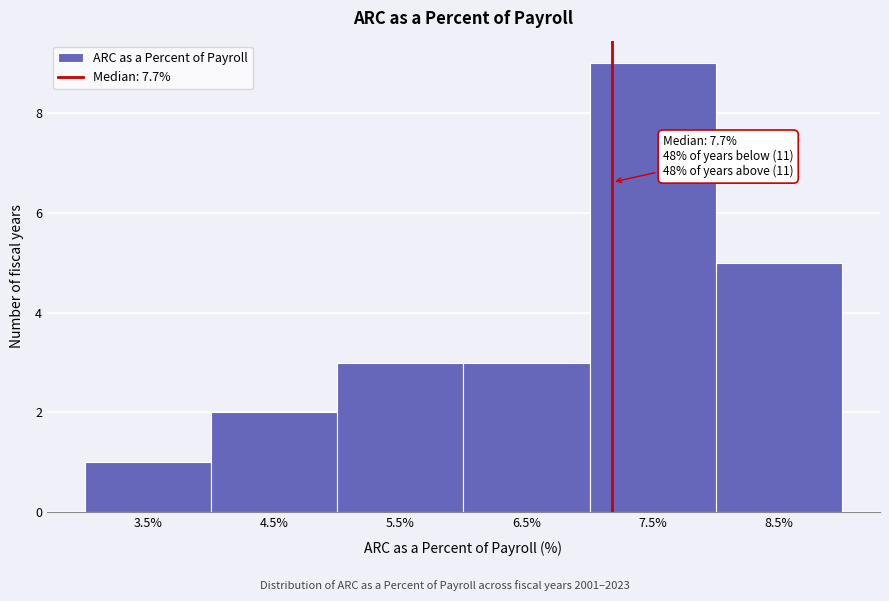

Reading left to right, transcribe all the data shown in this chart.

1	2	3	3	9	5